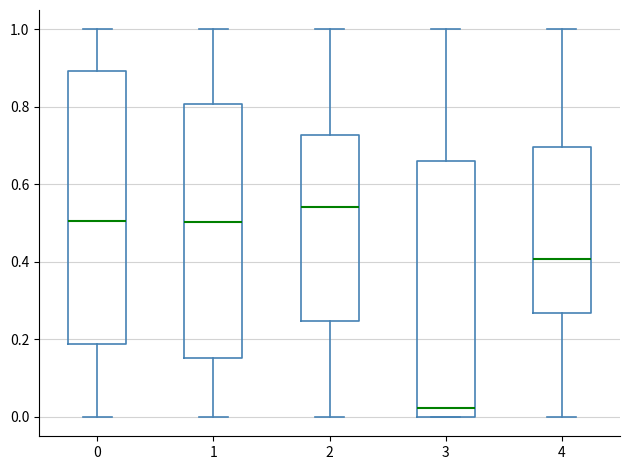

Where does the median line of the box at x = 1 sit on the y-axis? The values are not printed on the chart, so give them approximately, as read against the axis.

0.50